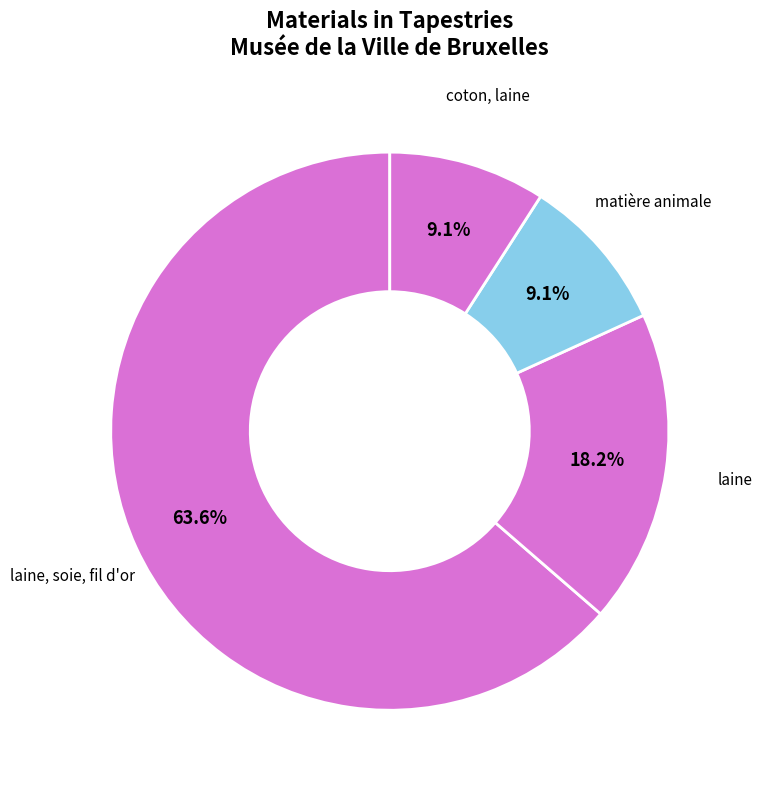

Which slice is the largest?

laine, soie, fil d'or